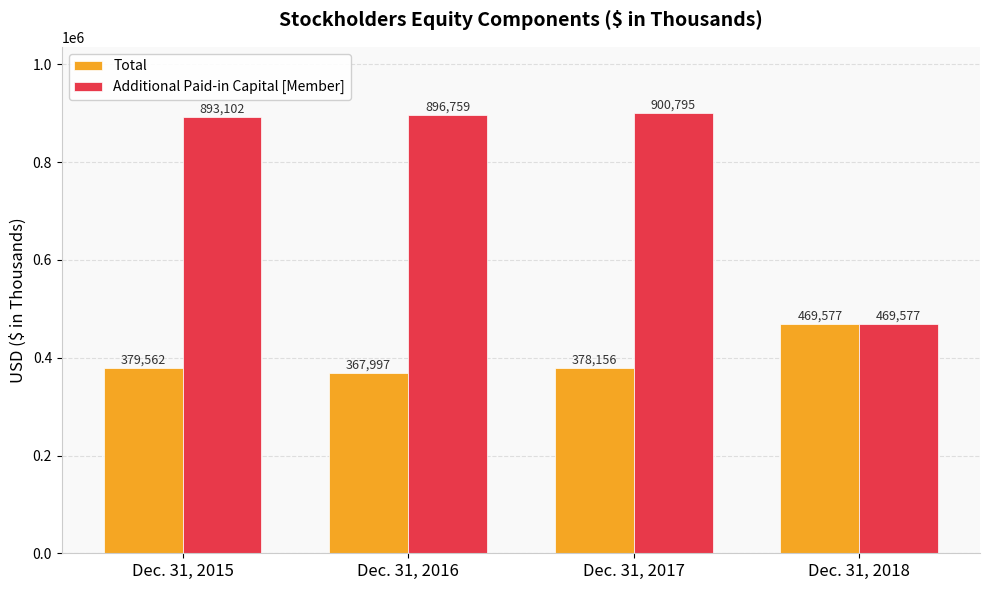

What is the minimum value for Additional Paid-in Capital [Member]?

469577